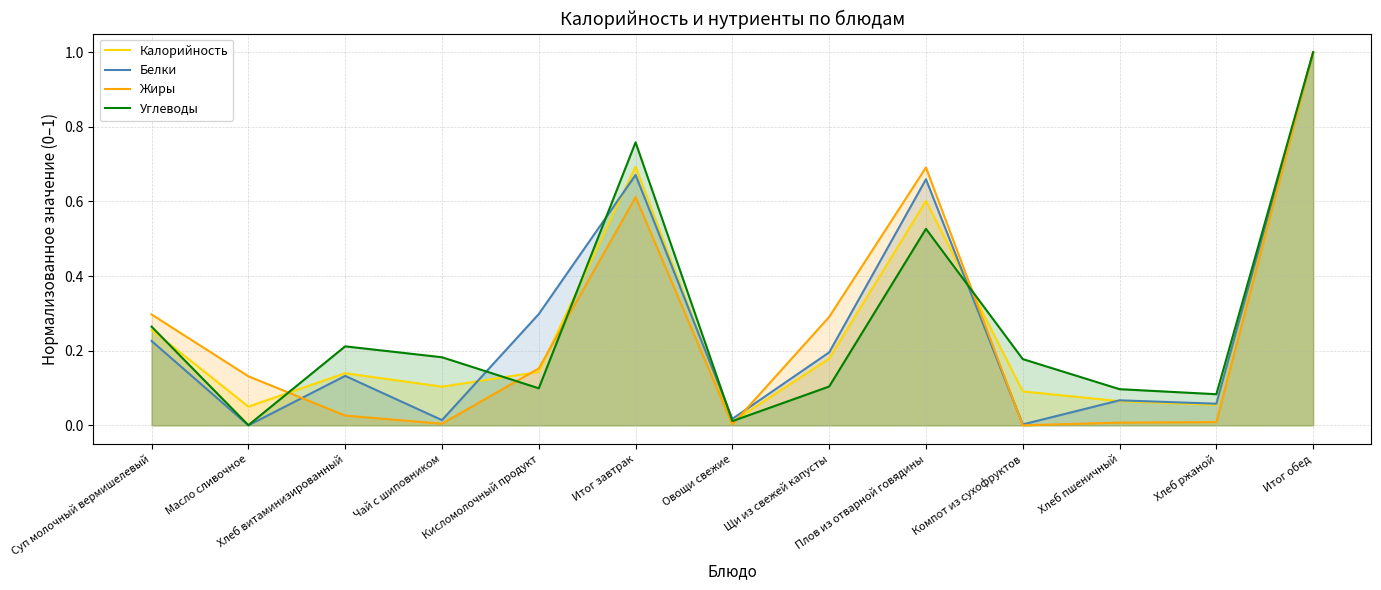

Rank the categories by Жиры value from highest to lowest.

Итог обед, Плов из отварной говядины, Итог завтрак, Суп молочный вермишелевый, Щи из свежей капусты, Кисломолочный продукт, Масло сливочное, Хлеб витаминизированный, Хлеб ржаной, Хлеб пшеничный, Чай с шиповником, Овощи свежие, Компот из сухофруктов